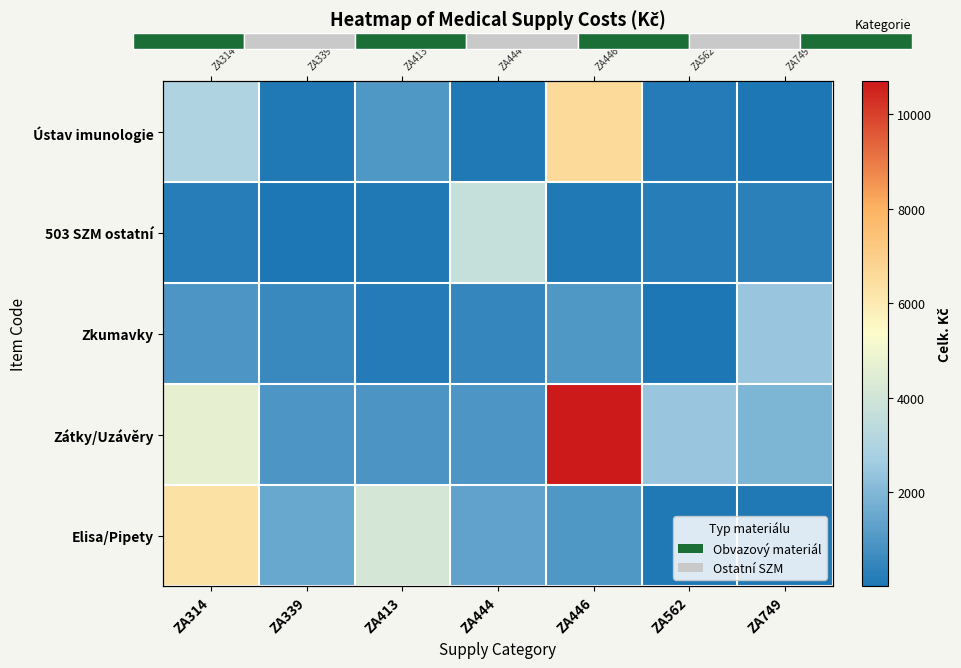

What is the sum of all Ústav imunologie values?

10969.3